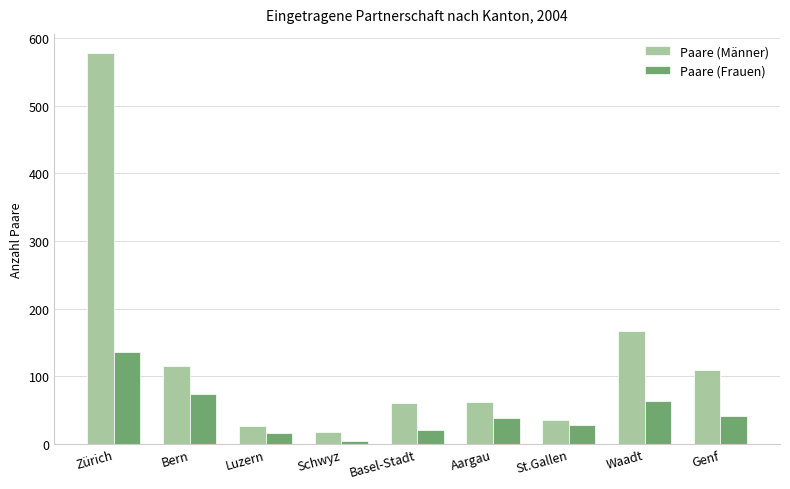

Rank the series by their maximum value, from highest to lowest.

Paare (Männer), Paare (Frauen)